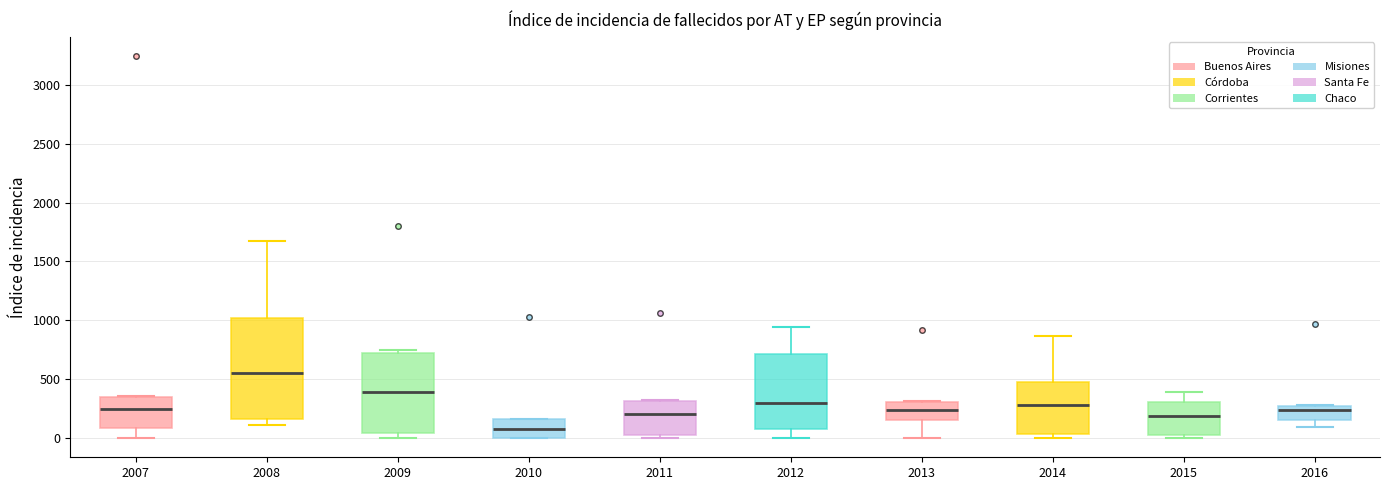

Where does the upper whisker of the box at x = 2014 end on the y-axis? The values are not printed on the chart, so give them approximately, as read against the axis.

850